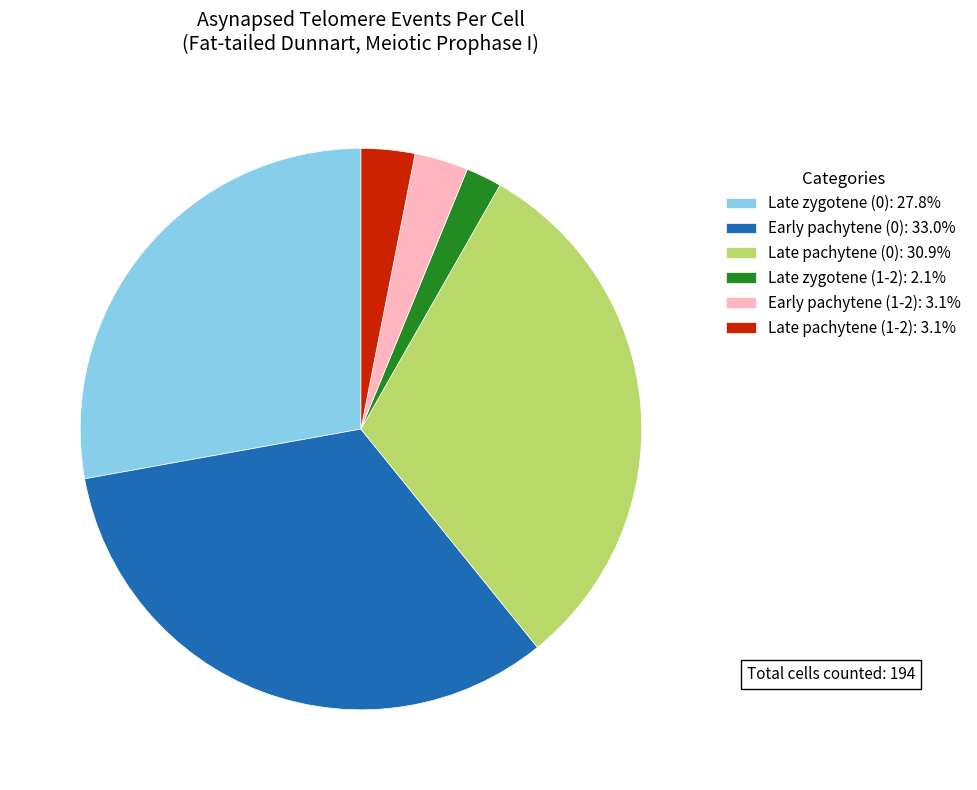

Approximately how many times larger is the value at Late zygotene (0): 27.8% compared to Early pachytene (1-2): 3.1%?

9.0